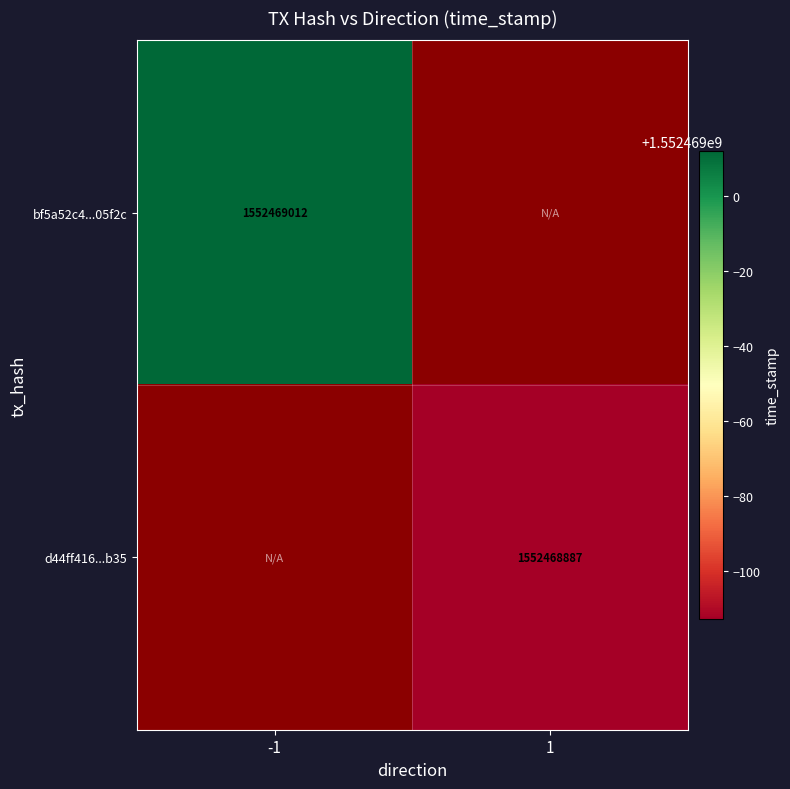

The value of bf5a52c4aa03258a4dc4b9c2c693c26ab105f2c at 1 is -1019285212. True or false?

False